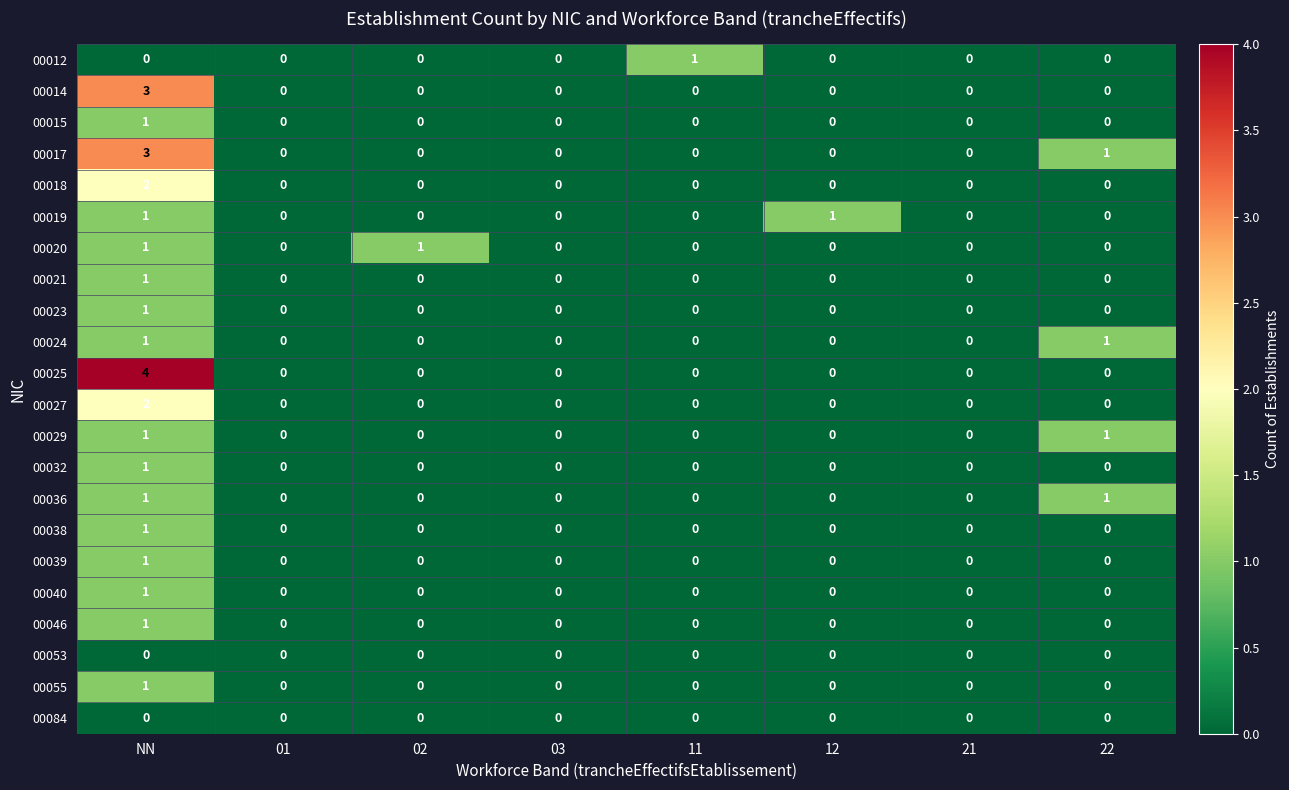

Between NN and 03, which series saw the biggest shift?

00025